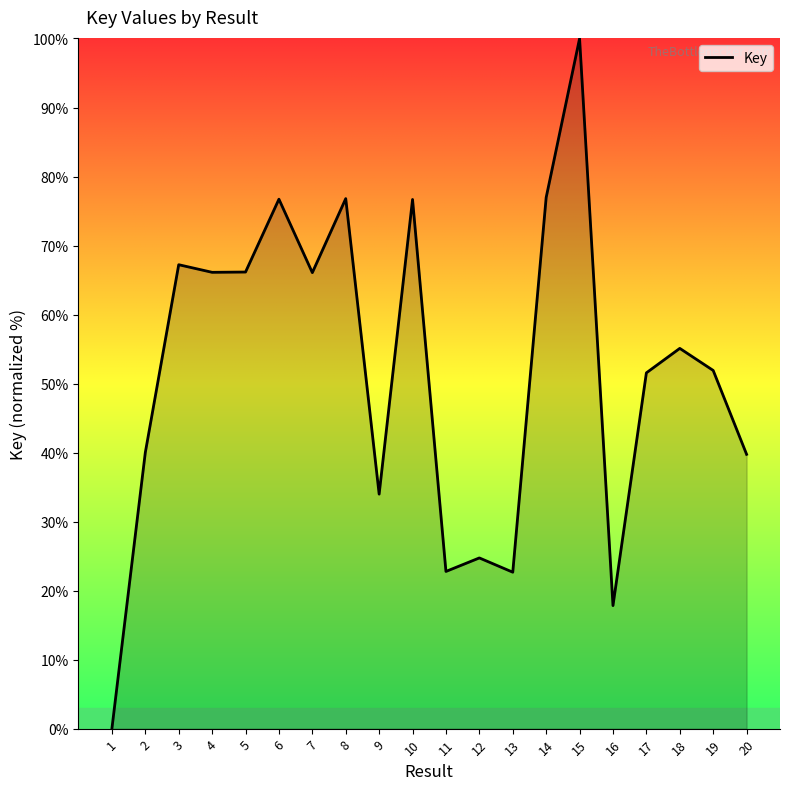

What is the change in value from 4 to 20?

-26.4